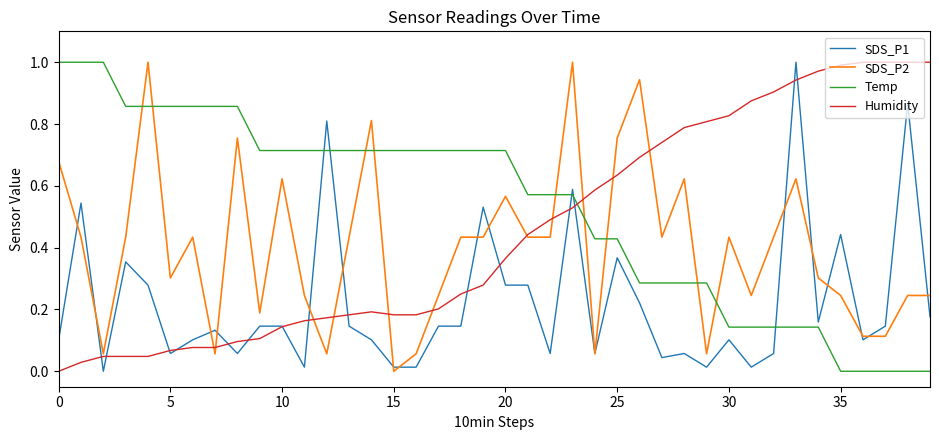

Does the chart have visible grid lines?

No